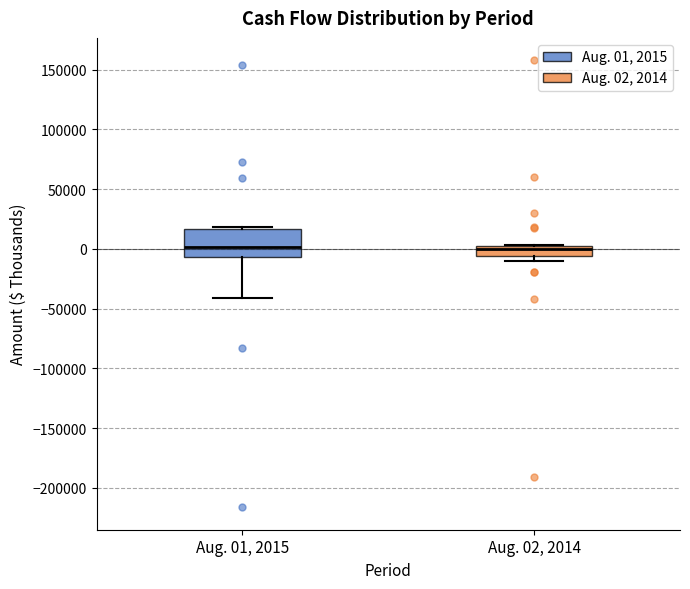

Reading left to right, read every box against the y-axis: the position of its median line, the range the box covers, and the ends of its whiskers. The values are not printed on the chart, so give them approximately, as read against the axis.

Aug. 01, 2015: median 0, box -5000 to 15000, whiskers -40000 to 20000
Aug. 02, 2014: median 0, box -5000 to 5000, whiskers -10000 to 5000